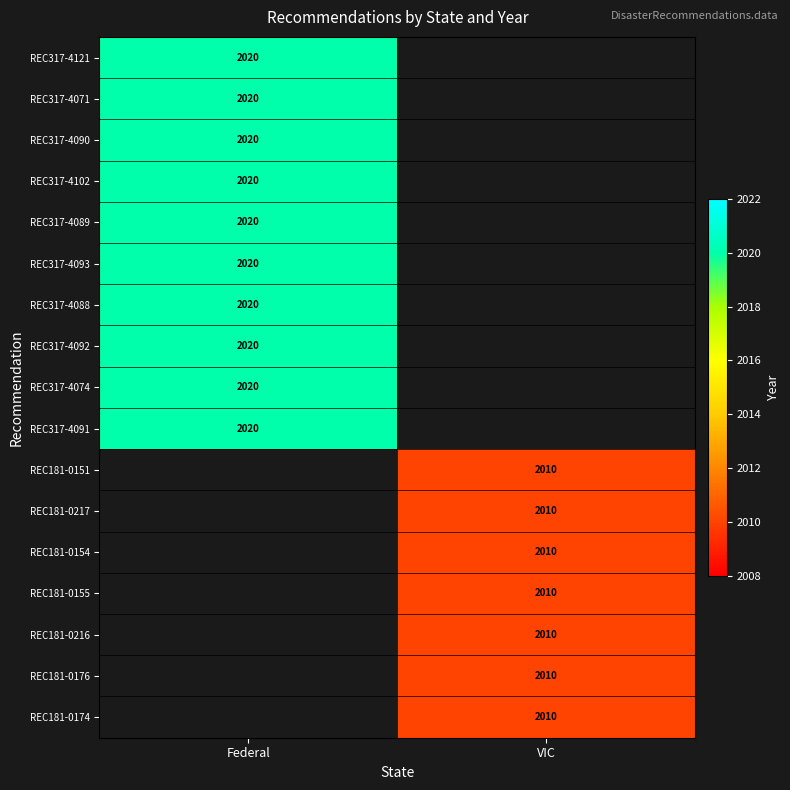

Is it true that REC317-4088 equals 2020 at Federal?

True